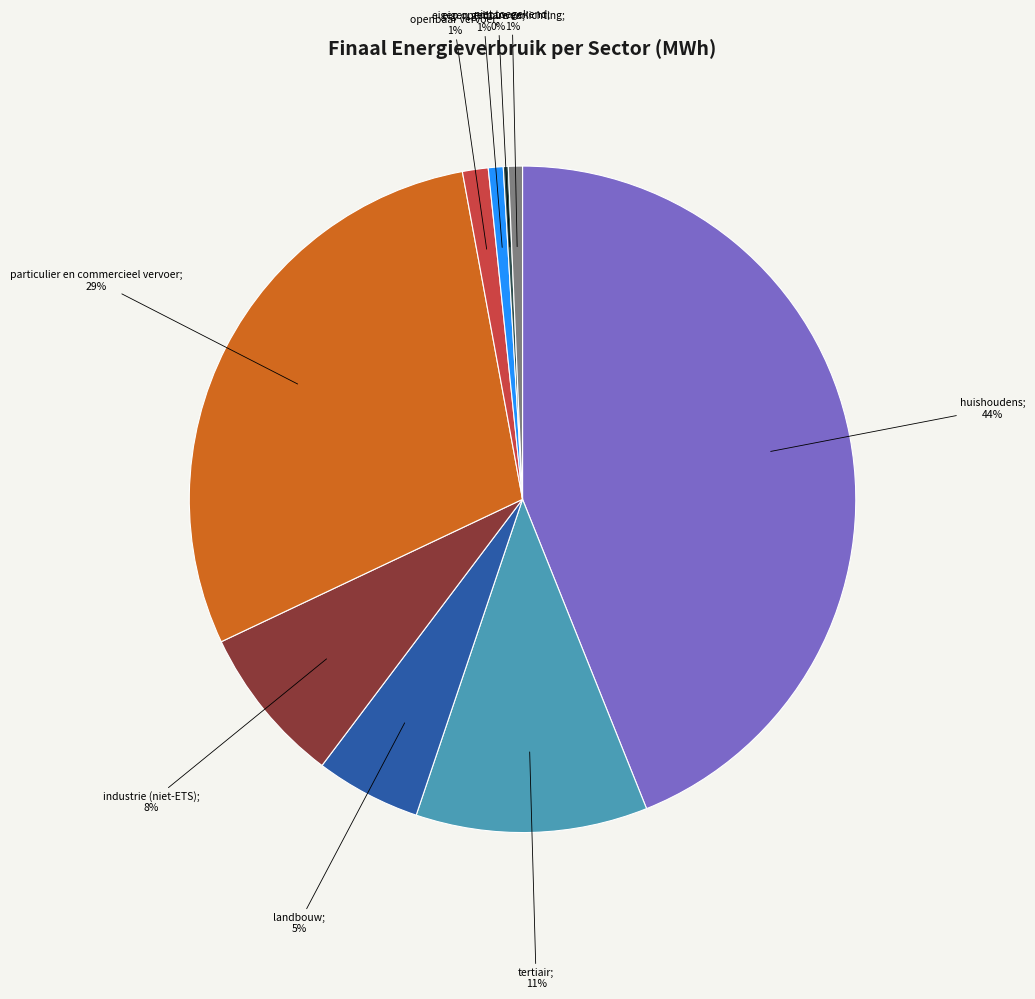

Does any single category account for the majority?

No